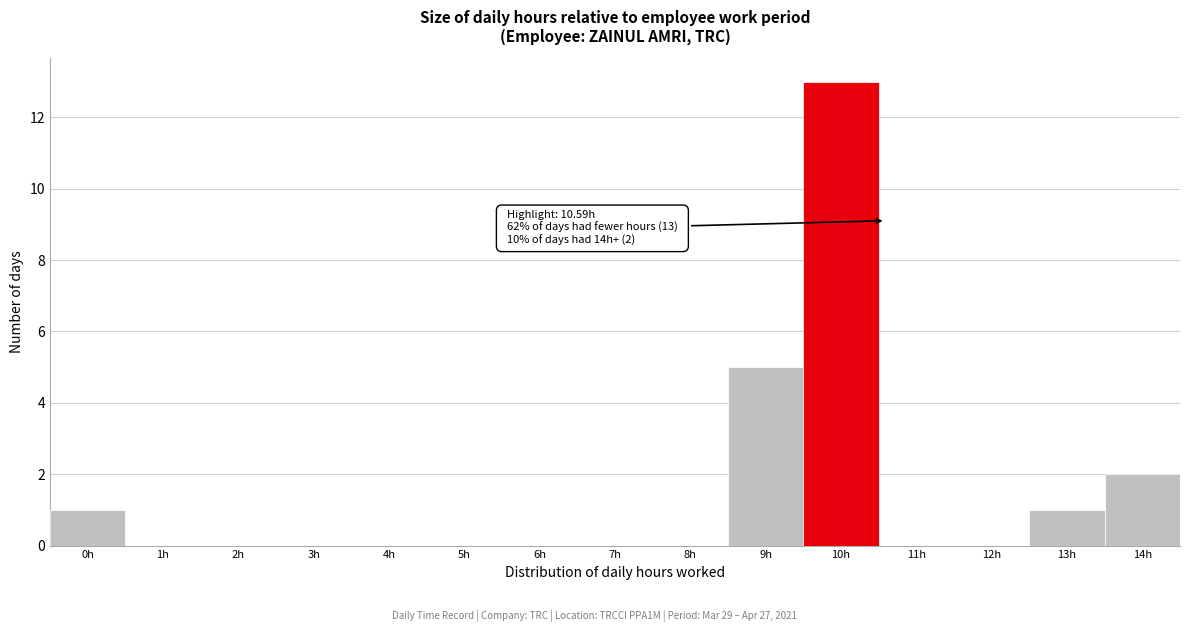

What is the change in value from 6h to 13h?

+1